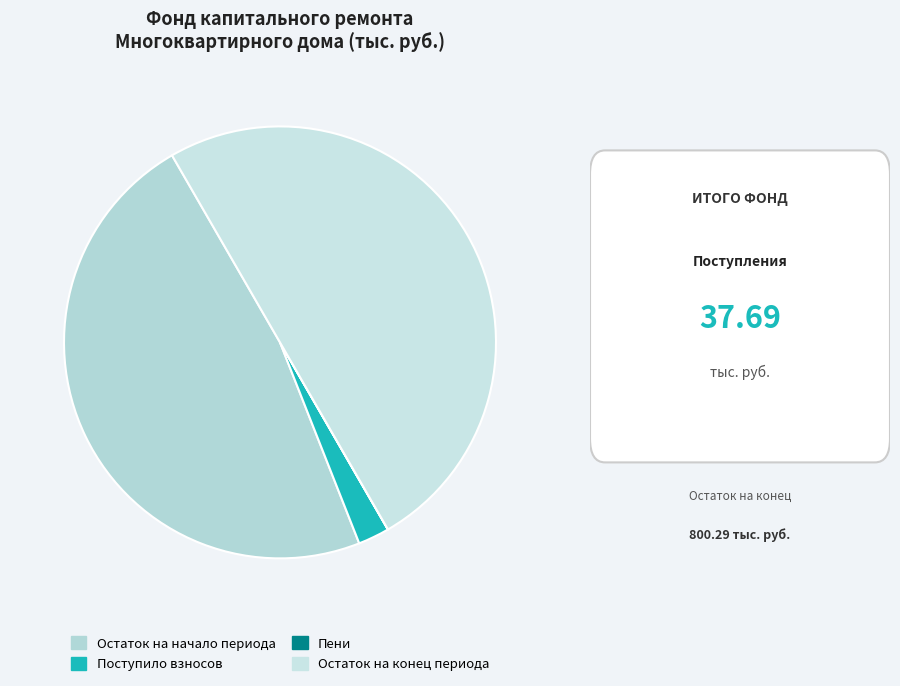

To the nearest percent, what is the average slice percentage?

25%